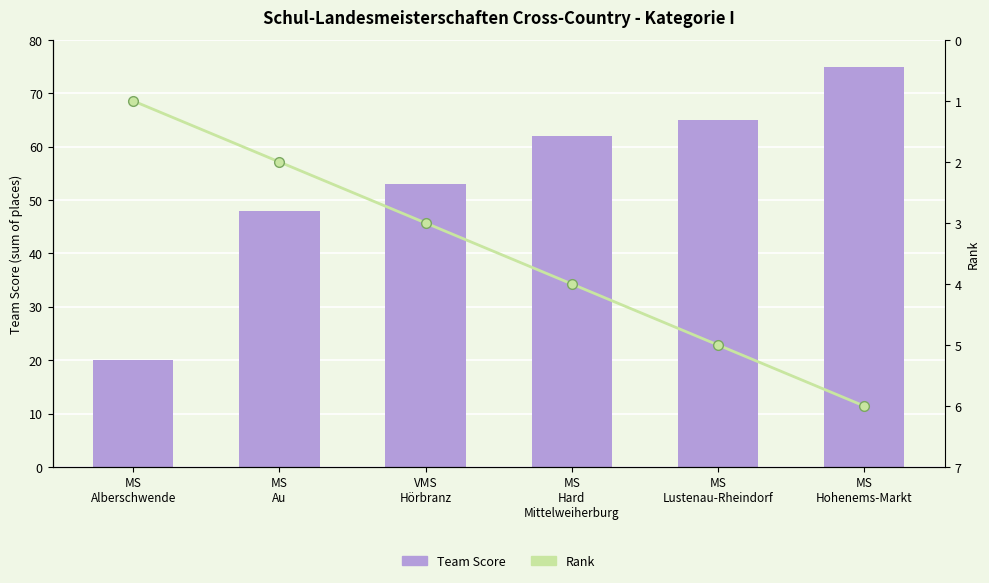

Does the chart contain any negative values?

No